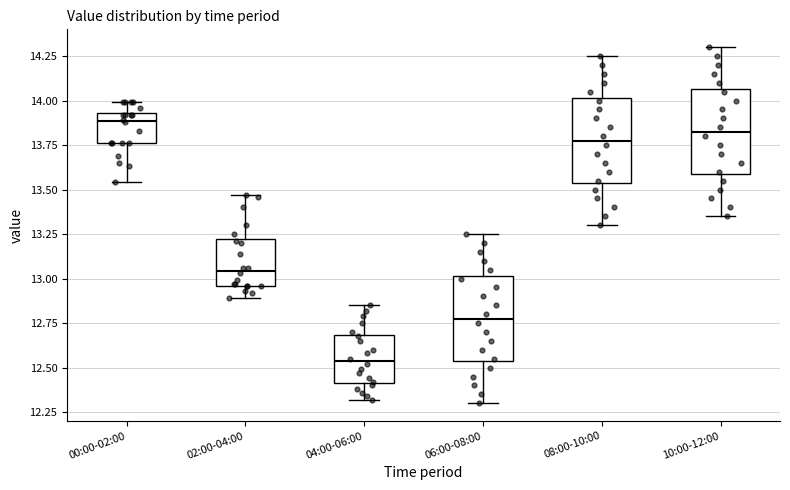

Which box has the lowest median line?

04:00-06:00